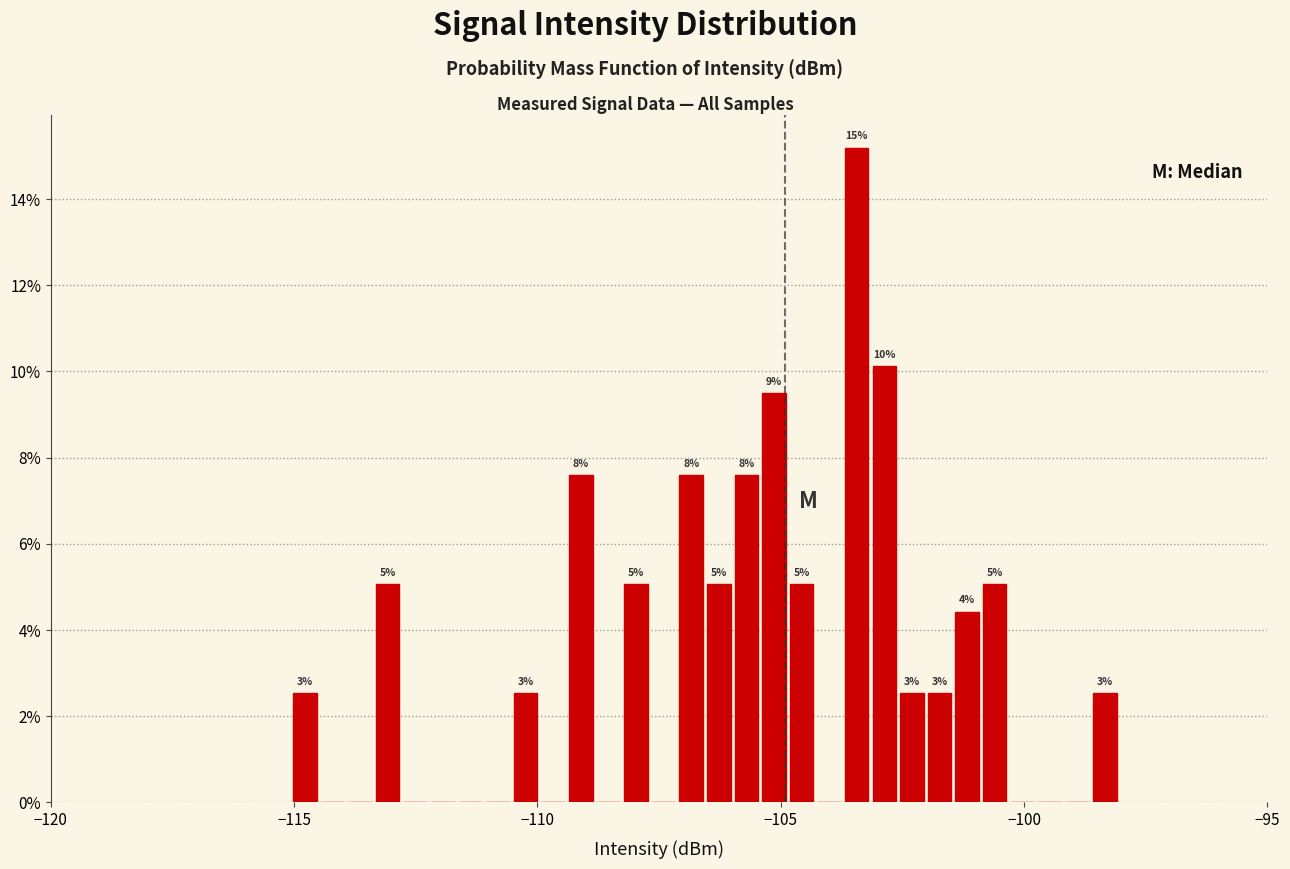

Around what value on the x-axis is the tallest bar? Give the approximate position of its centre, as read against the axis.

-103.5